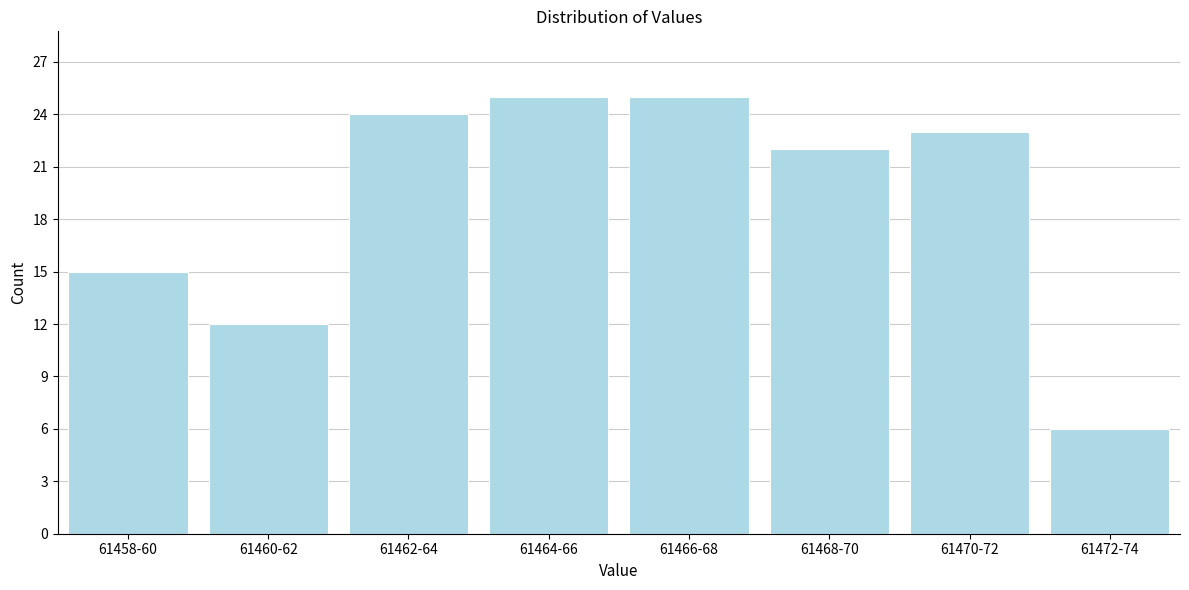

Reading left to right, extract all data points from this chart.

15	12	24	25	25	22	23	6